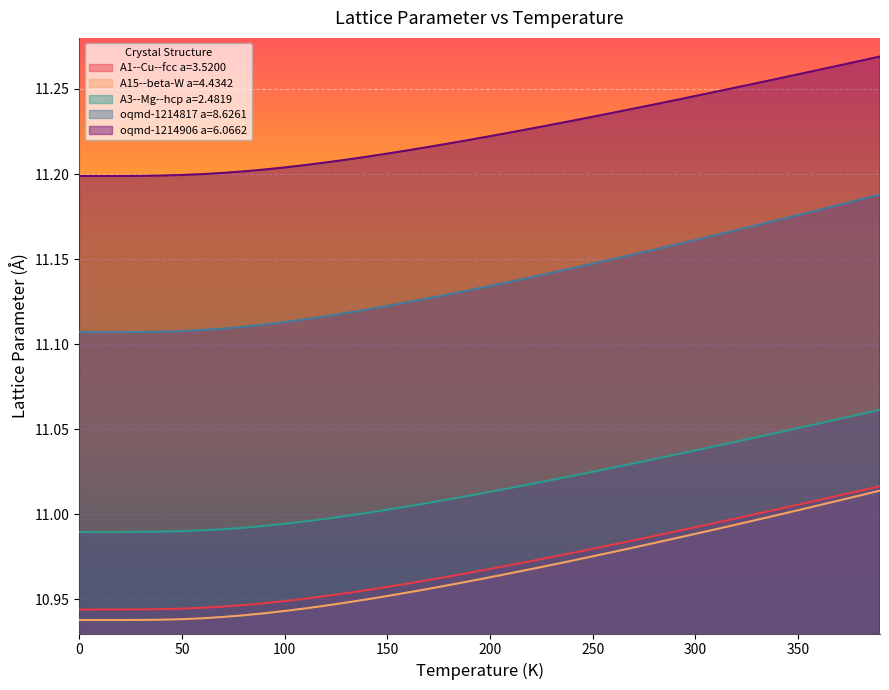

Reading left to right, extract all data points from this chart.

A1--Cu--fcc a=3.5200: 10.9	10.9	10.9	10.9	10.9	10.9	10.9	10.9	10.9	10.9	10.9	11.0	11.0	11.0	11.0	11.0	11.0	11.0	11.0	11.0	11.0	11.0	11.0	11.0	11.0	11.0	11.0	11.0	11.0	11.0	11.0	11.0	11.0	11.0	11.0	11.0	11.0	11.0	11.0	11.0
A15--beta-W a=4.4342: 10.9	10.9	10.9	10.9	10.9	10.9	10.9	10.9	10.9	10.9	10.9	10.9	10.9	10.9	11.0	11.0	11.0	11.0	11.0	11.0	11.0	11.0	11.0	11.0	11.0	11.0	11.0	11.0	11.0	11.0	11.0	11.0	11.0	11.0	11.0	11.0	11.0	11.0	11.0	11.0
A3--Mg--hcp a=2.4819: 11.0	11.0	11.0	11.0	11.0	11.0	11.0	11.0	11.0	11.0	11.0	11.0	11.0	11.0	11.0	11.0	11.0	11.0	11.0	11.0	11.0	11.0	11.0	11.0	11.0	11.0	11.0	11.0	11.0	11.0	11.0	11.0	11.0	11.0	11.0	11.1	11.1	11.1	11.1	11.1
oqmd-1214817 a=8.6261: 11.1	11.1	11.1	11.1	11.1	11.1	11.1	11.1	11.1	11.1	11.1	11.1	11.1	11.1	11.1	11.1	11.1	11.1	11.1	11.1	11.1	11.1	11.1	11.1	11.1	11.1	11.2	11.2	11.2	11.2	11.2	11.2	11.2	11.2	11.2	11.2	11.2	11.2	11.2	11.2
oqmd-1214906 a=6.0662: 11.2	11.2	11.2	11.2	11.2	11.2	11.2	11.2	11.2	11.2	11.2	11.2	11.2	11.2	11.2	11.2	11.2	11.2	11.2	11.2	11.2	11.2	11.2	11.2	11.2	11.2	11.2	11.2	11.2	11.2	11.2	11.2	11.3	11.3	11.3	11.3	11.3	11.3	11.3	11.3